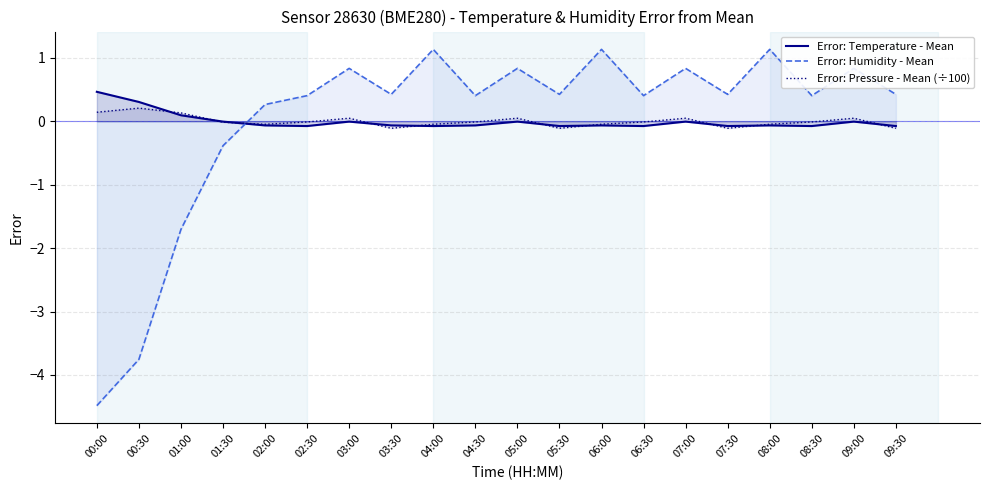

What is the value of the Error: Temperature - Mean point at the 9th from the left?

-0.1